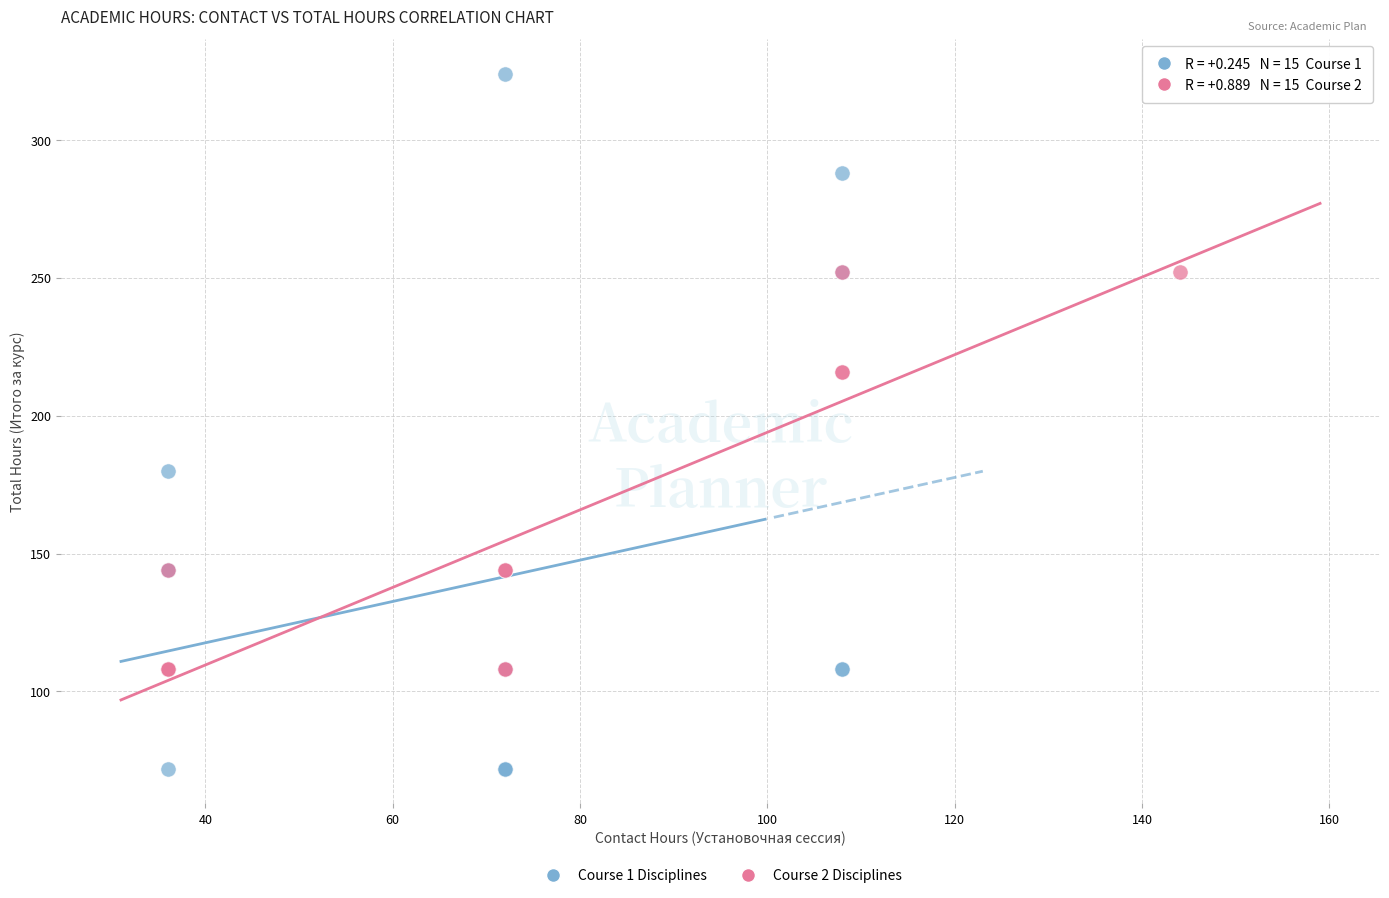

Which series contains the lowest Y value?

Course 1 Disciplines